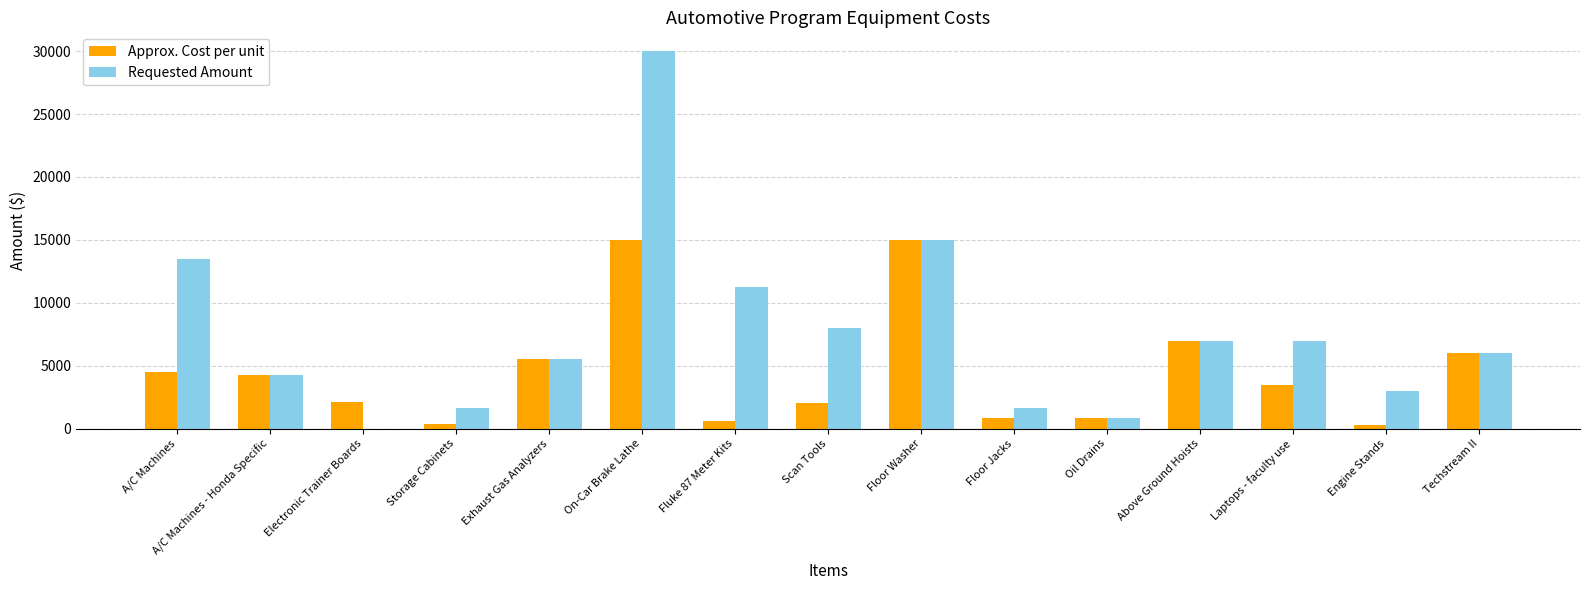

What is the sum of all Requested Amount values?

114466